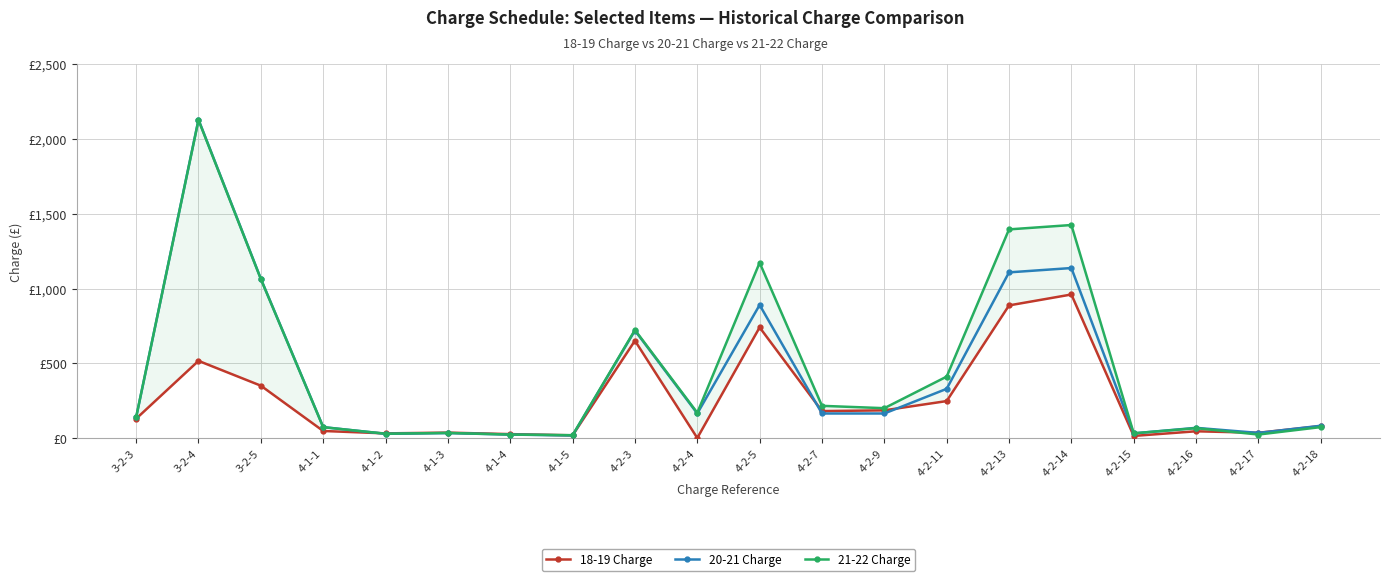

What value does the 21-22 Charge series have at 4-1-1?

72.3